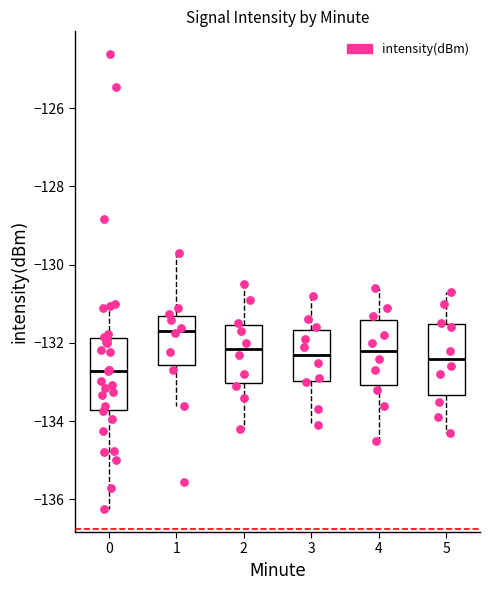

Where is the lower edge of the box at x = 3 on the y-axis? The values are not printed on the chart, so give them approximately, as read against the axis.

-133.0